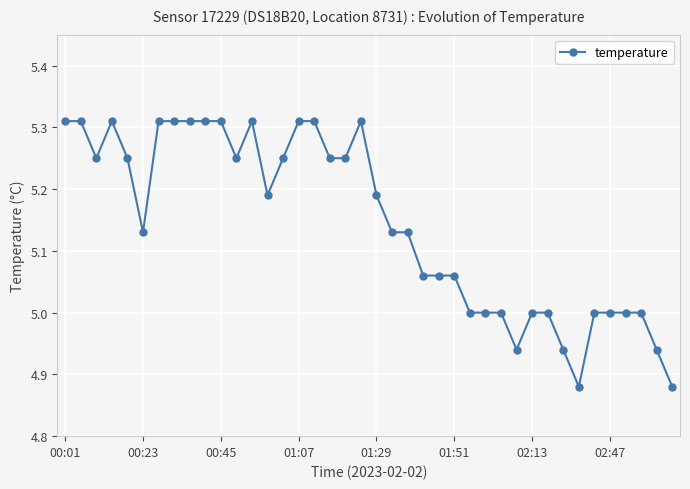

True or false: the data has more than 1 interior local peaks.

True